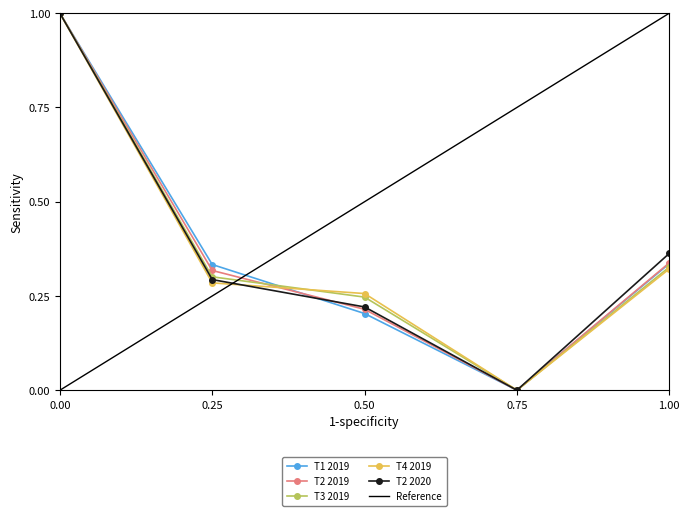

At how many categories does at least one series exceed 0?

4